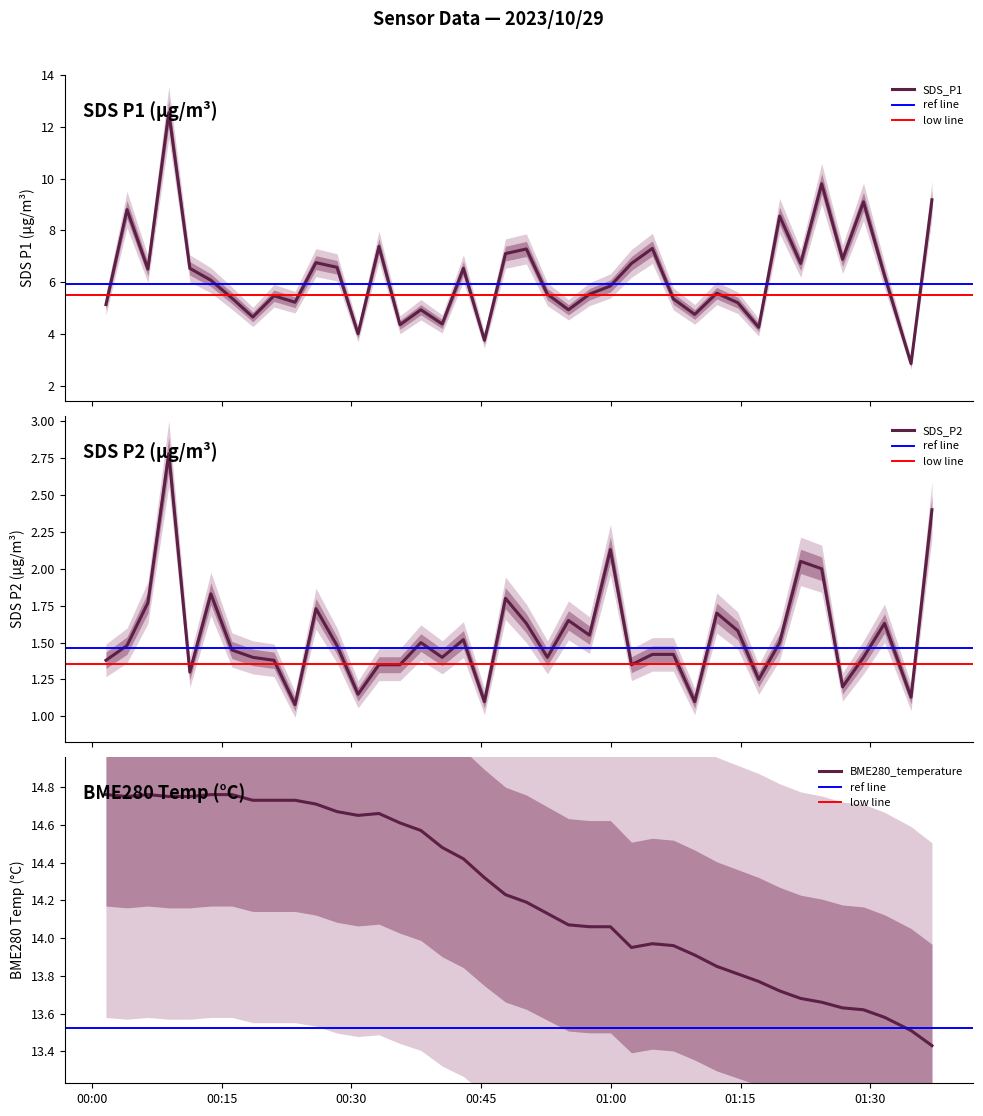

What is the highest value of the SDS_P1 series?

12.6